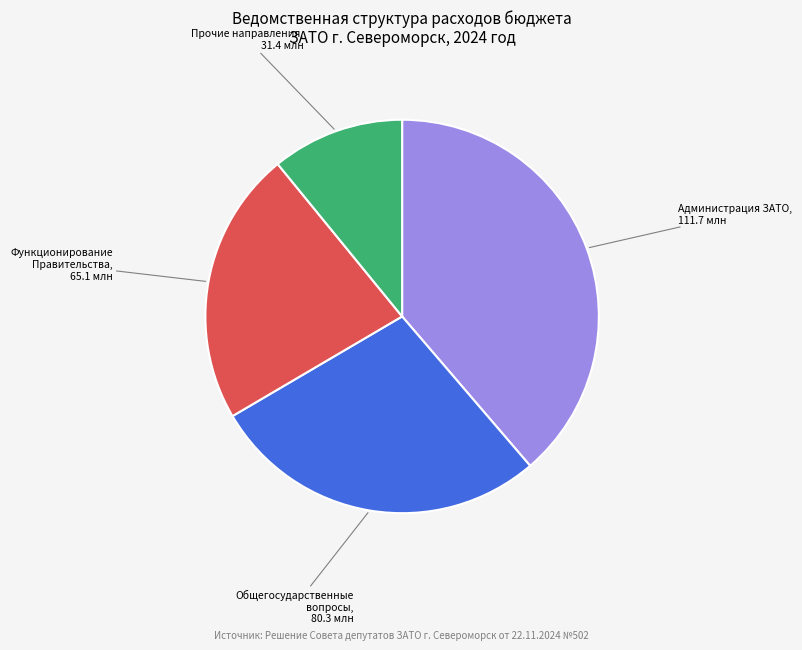

Does any single category account for the majority?

No